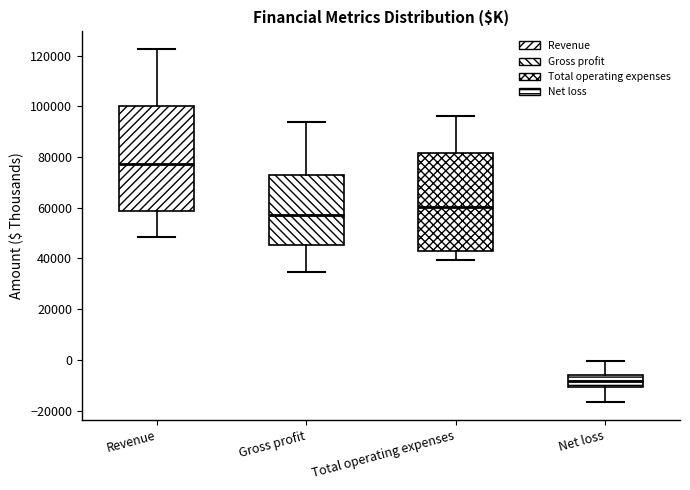

Which box has the highest median line?

Revenue